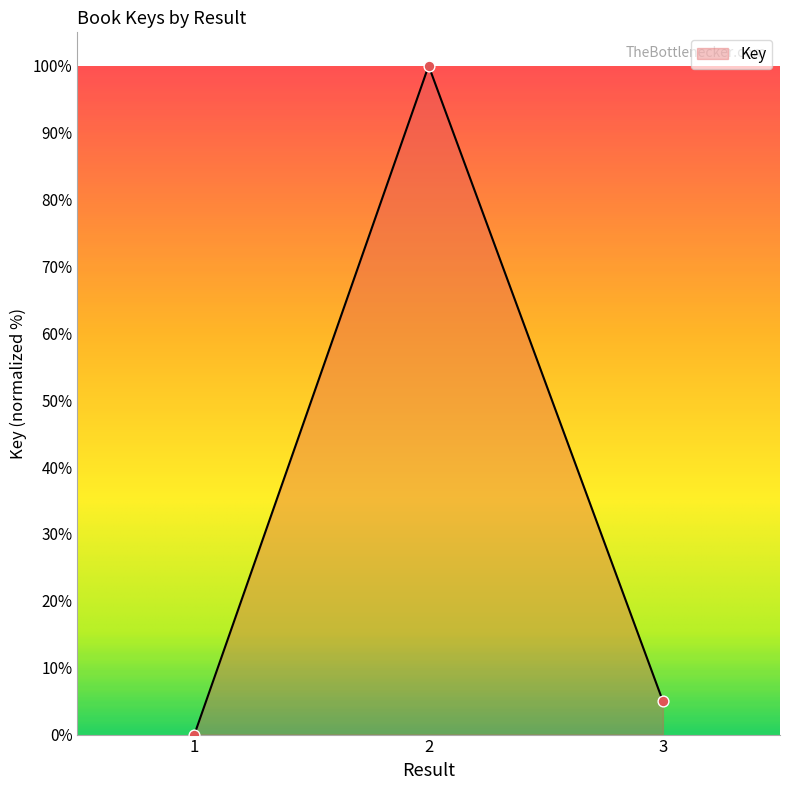

Between 3 and 2, which is larger?

2